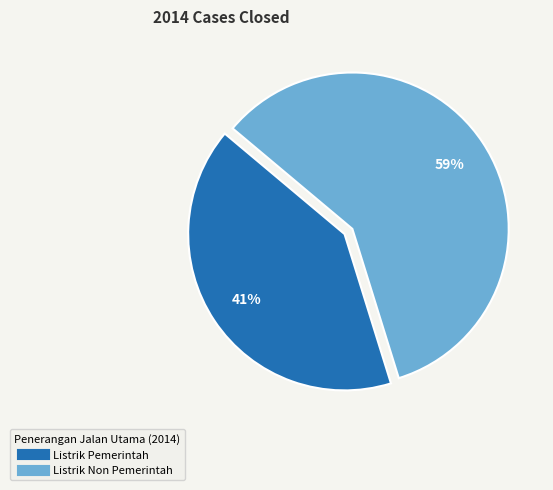

Is there any slice that represents more than half of the pie?

Yes